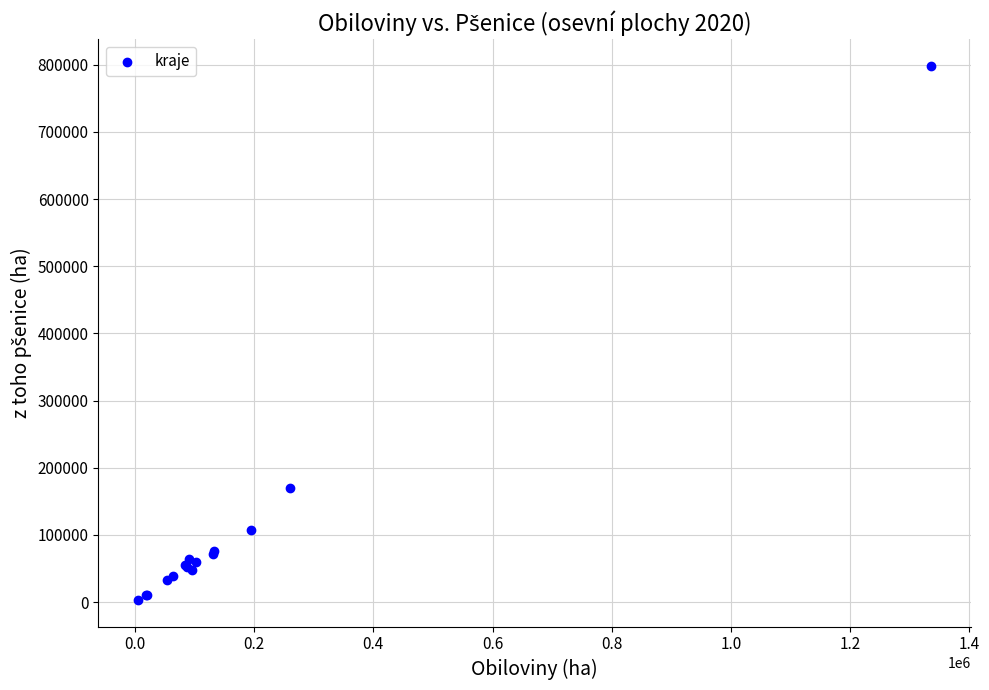

What Y value in the scatter plot is closest to 400941?

169106.4